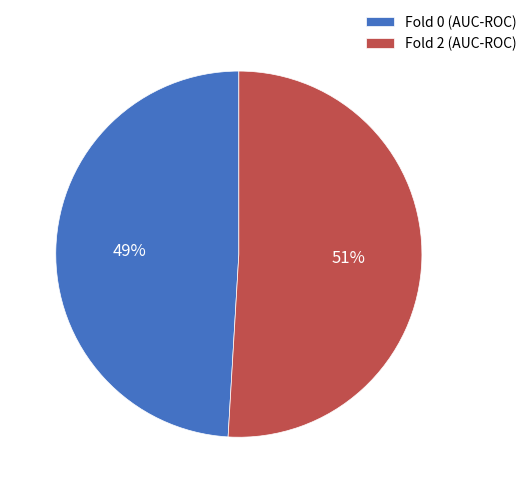

To the nearest percent, what is the difference between the largest and smallest slice percentages?

2%